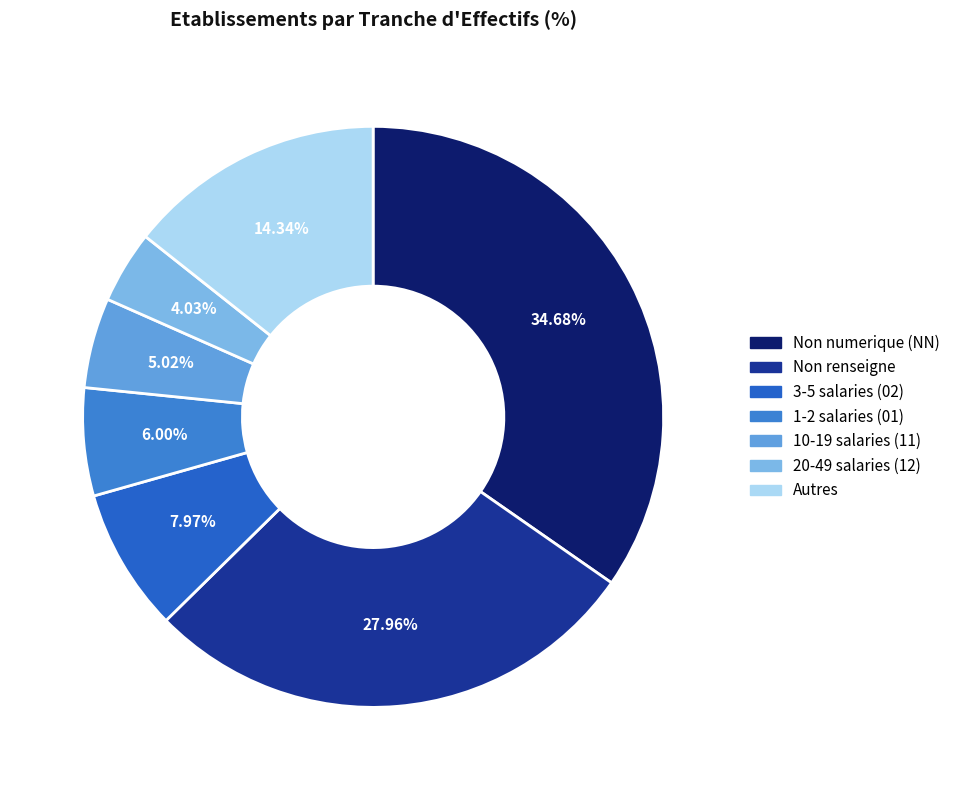

How many slices are in this pie chart?

7